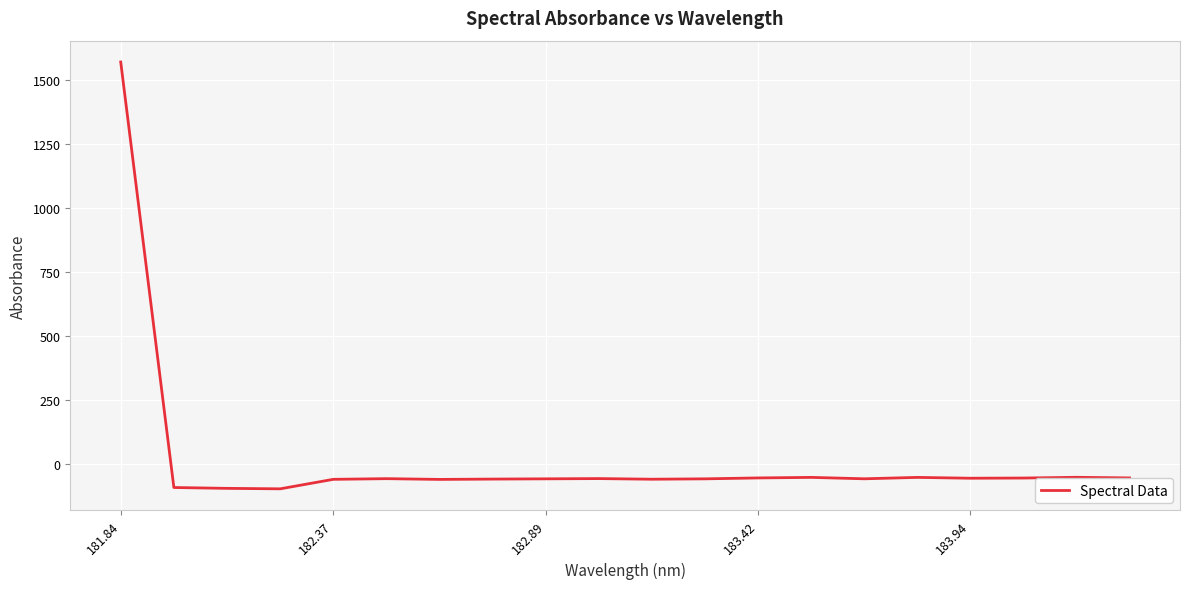

What is the difference between the maximum and minimum values?

1669.5